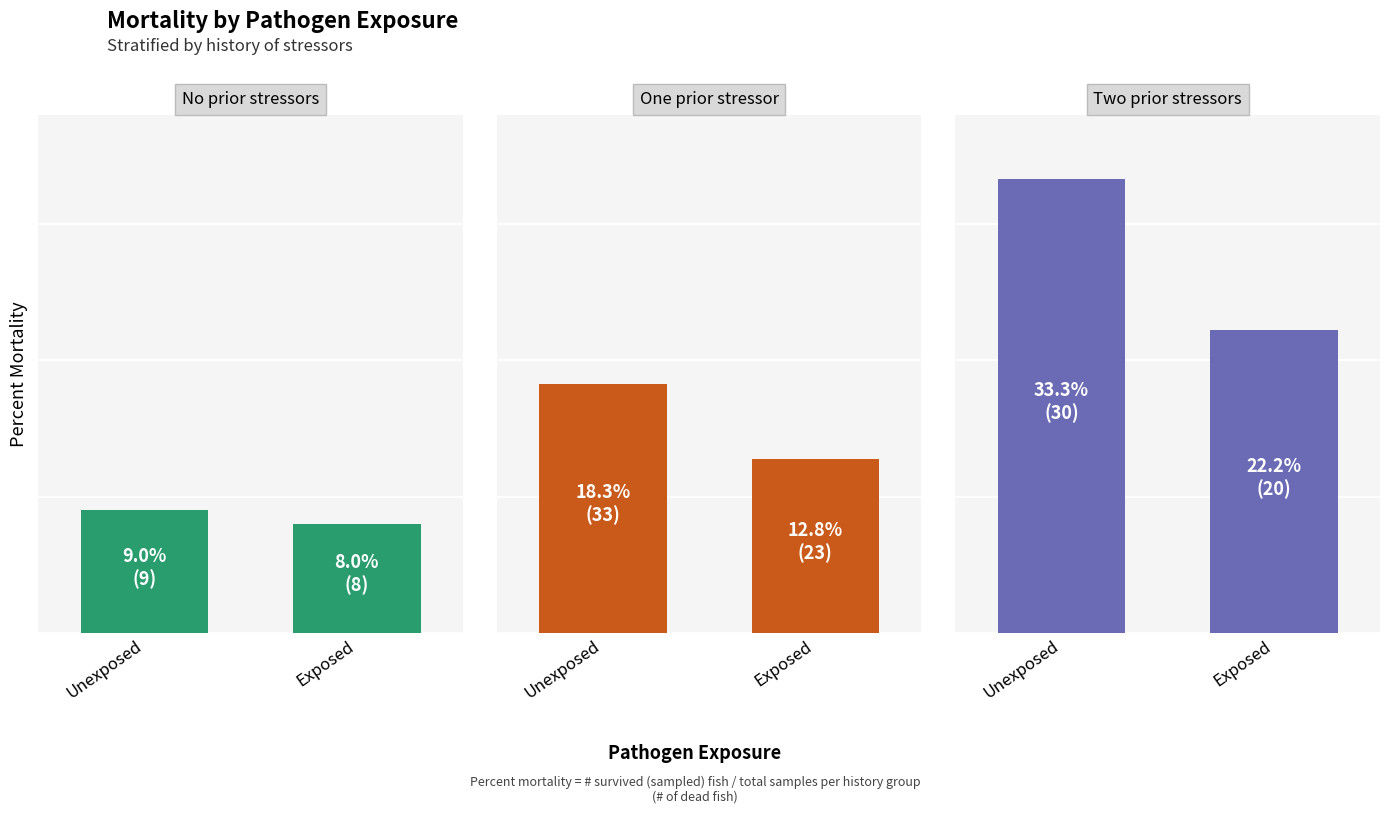

What is the approximate value of One prior stressor at Unexposed?

18.3